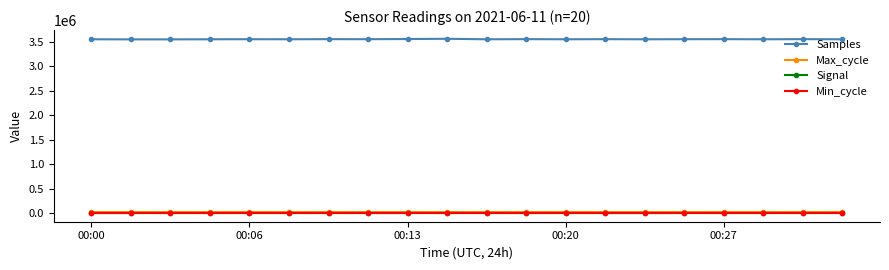

Count the number of data series in this chart.

4